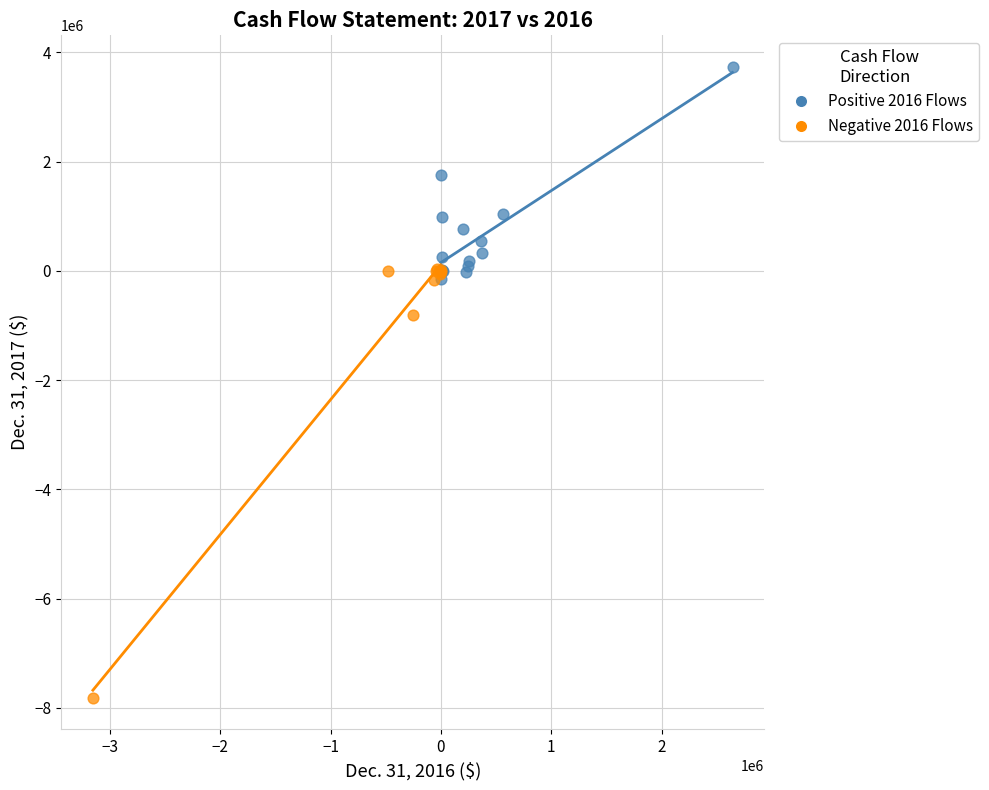

Which series has the largest Y range (max minus min)?

Negative 2016 Flows